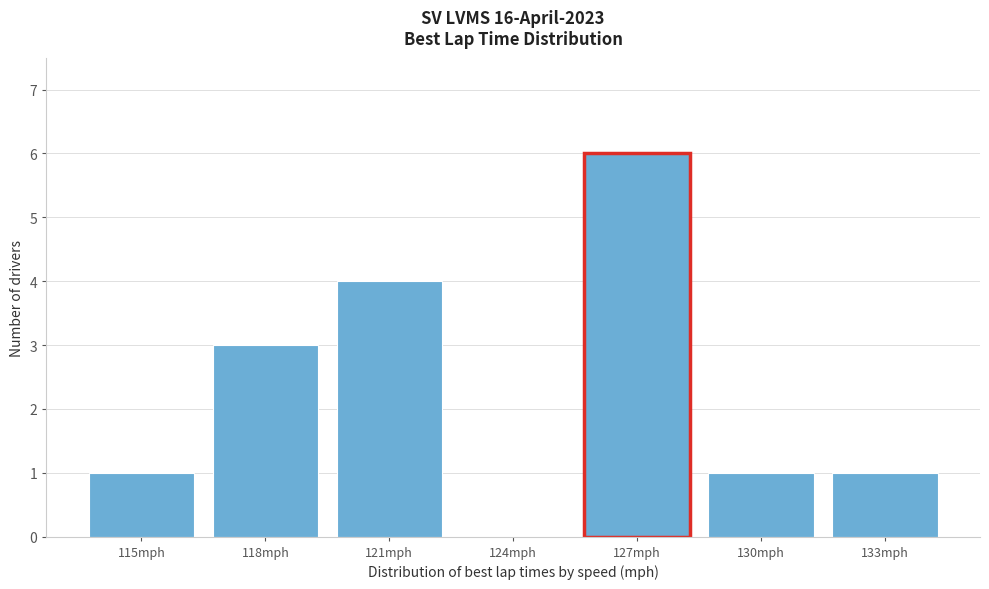

Reading left to right, what are all the values shown in this chart?

115mph=1	118mph=3	121mph=4	124mph=0	127mph=6	130mph=1	133mph=1